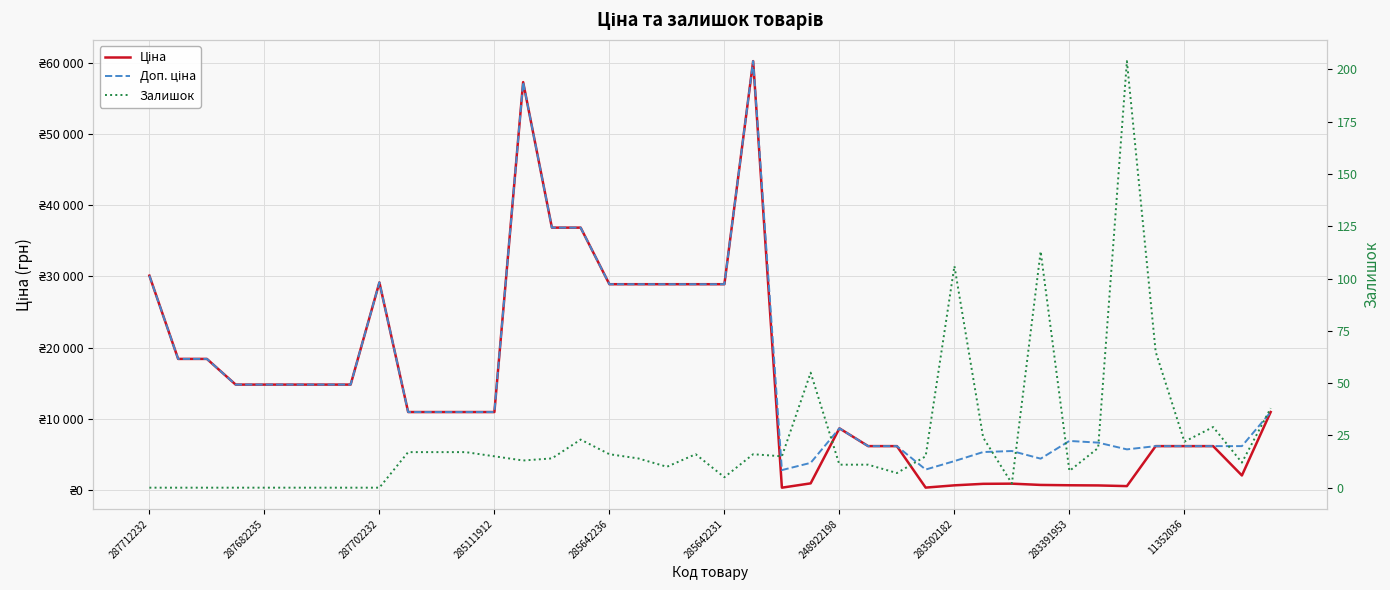

What is the value of the Залишок point at the 23rd from the left?

15.0